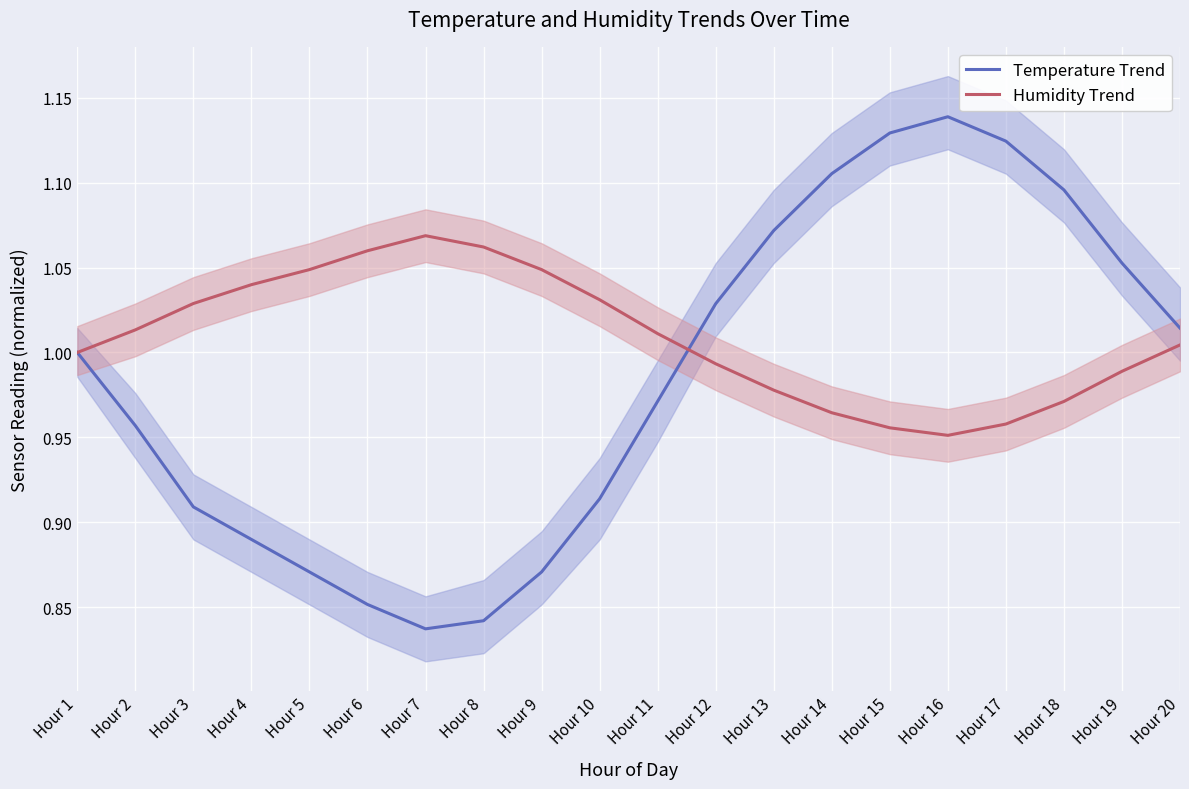

What is the highest value of the Humidity Trend series?

1.1